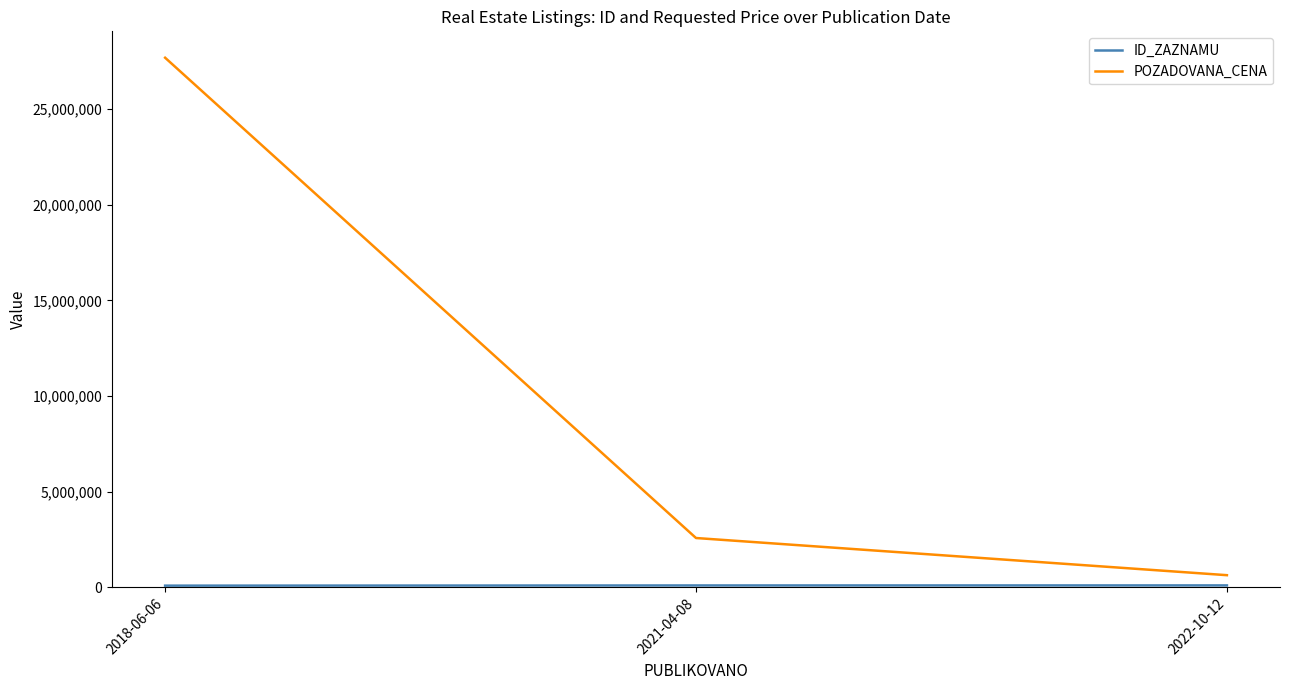

What is the average value of the POZADOVANA_CENA series?

10298617